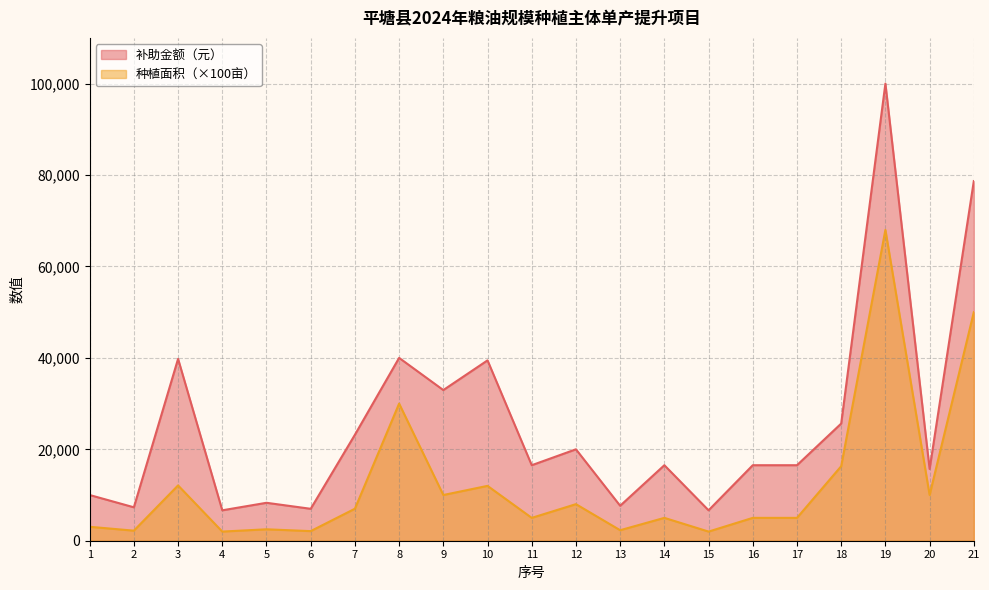

What is the spread (max minus min) of values at 15?

4654